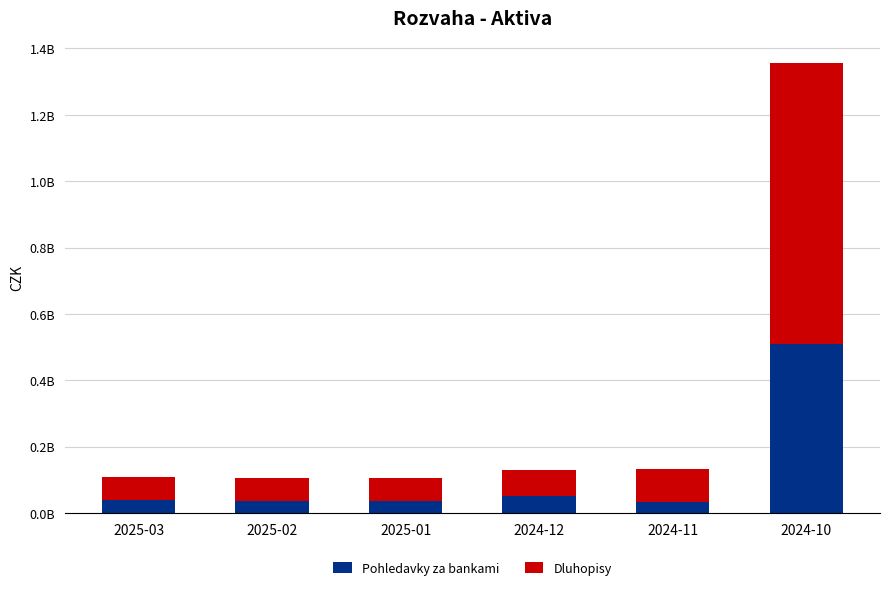

At which label does Pohledavky za bankami first exceed 37658883?

2024-12